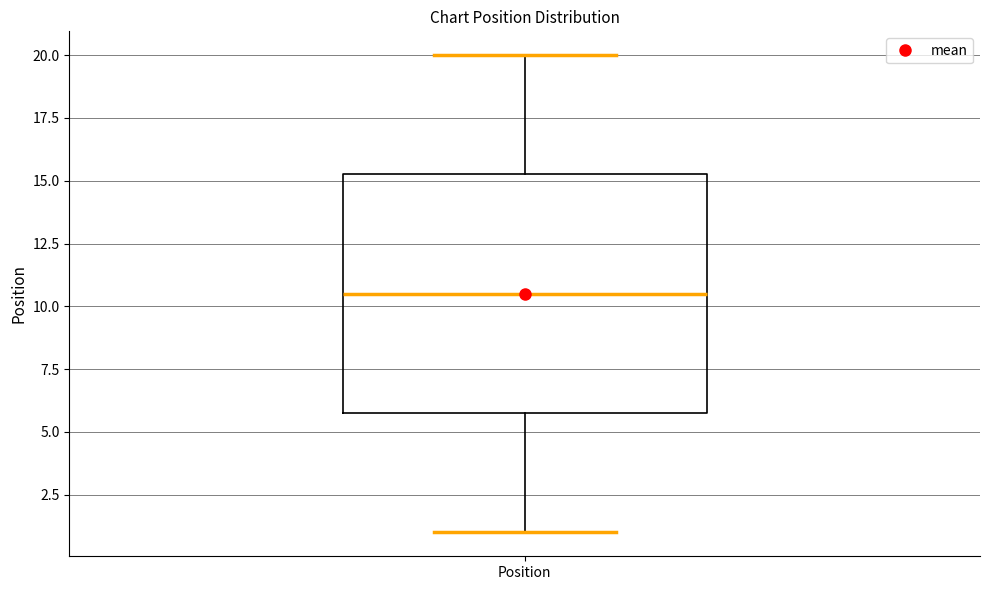

Where does the median line of the box for Position sit on the y-axis? The values are not printed on the chart, so give them approximately, as read against the axis.

10.5